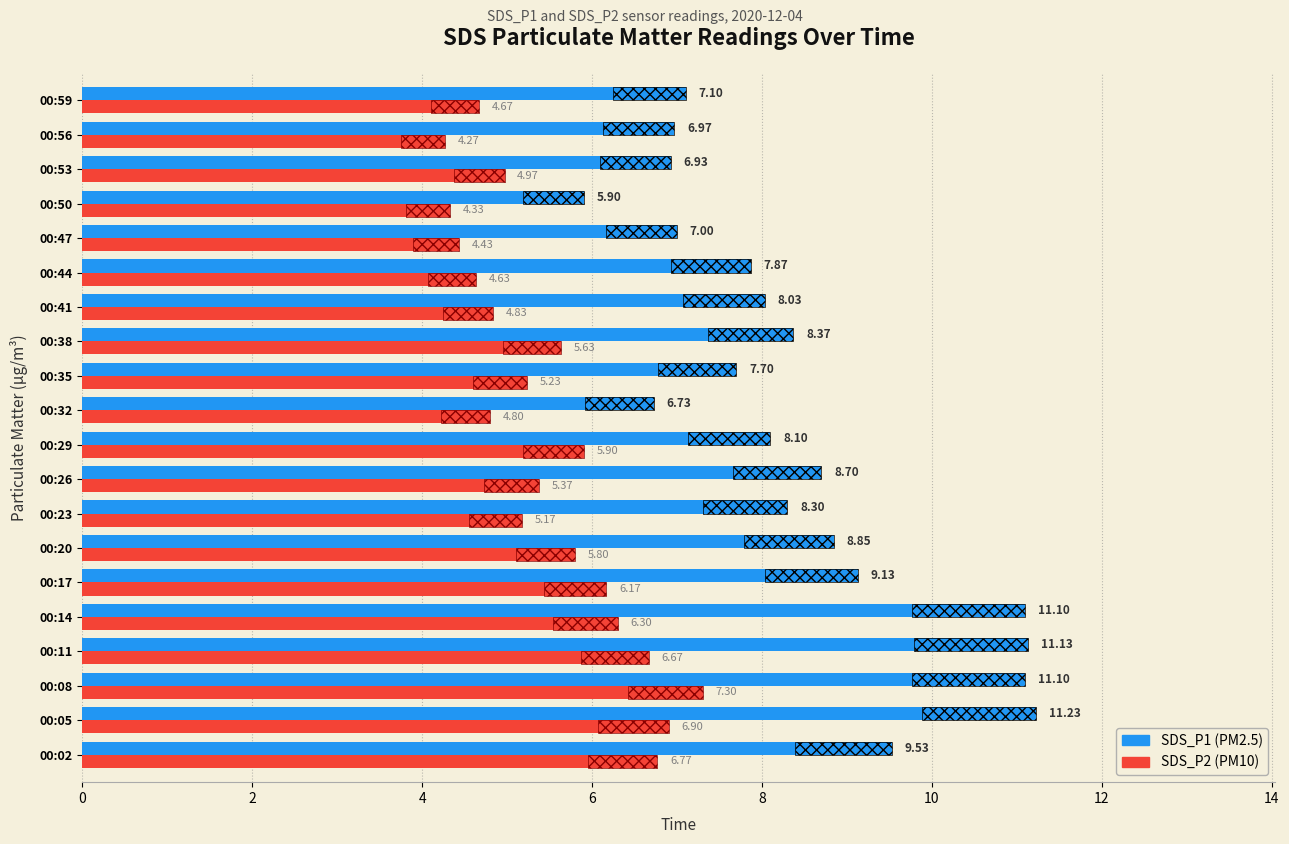

What is the value of the SDS_P2 bar at the 18th from the left?

5.0